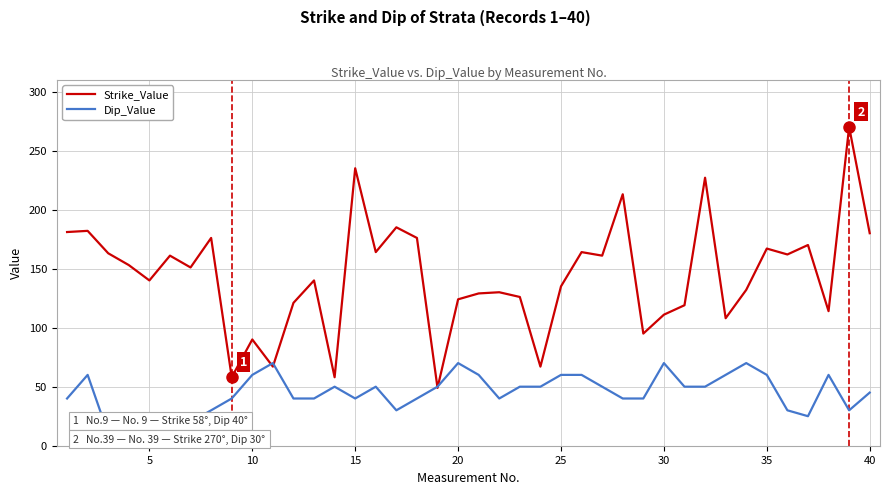

Which series has the largest range (max minus min)?

Strike_Value